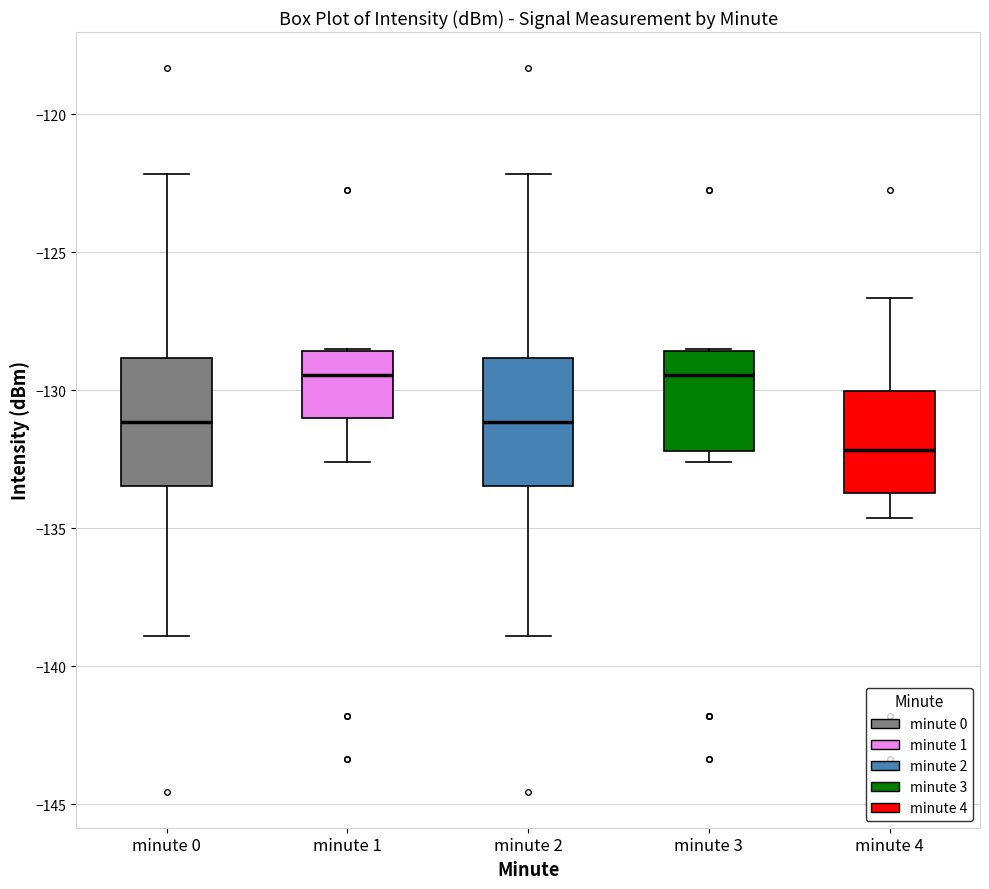

Where is the upper edge of the box for minute 3 on the y-axis? The values are not printed on the chart, so give them approximately, as read against the axis.

-128.5